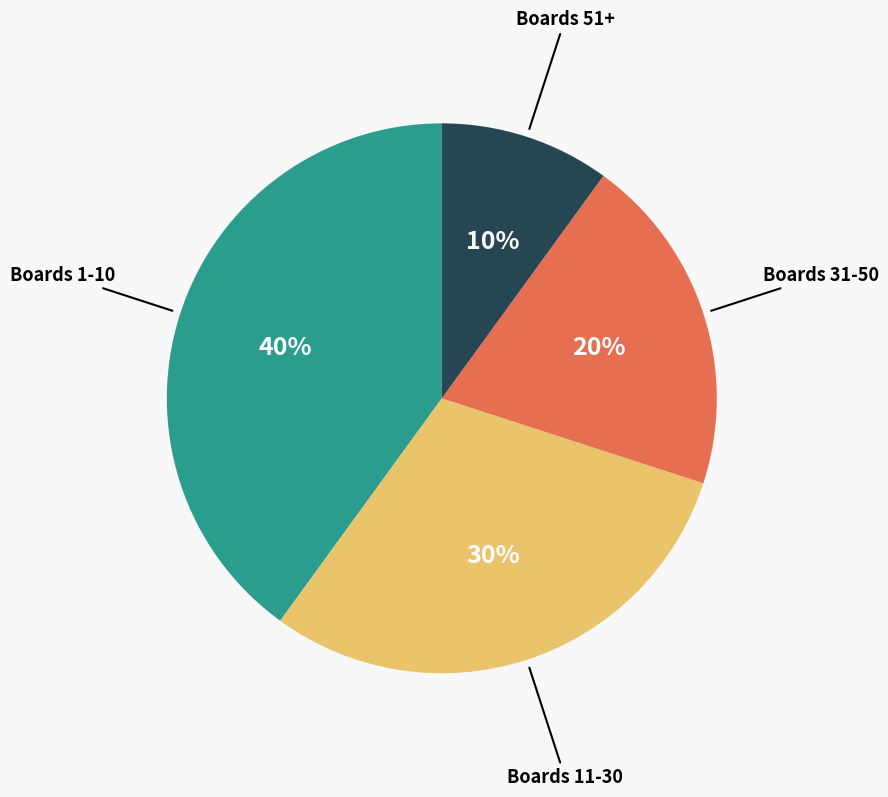

Count the number of slices in the pie.

4